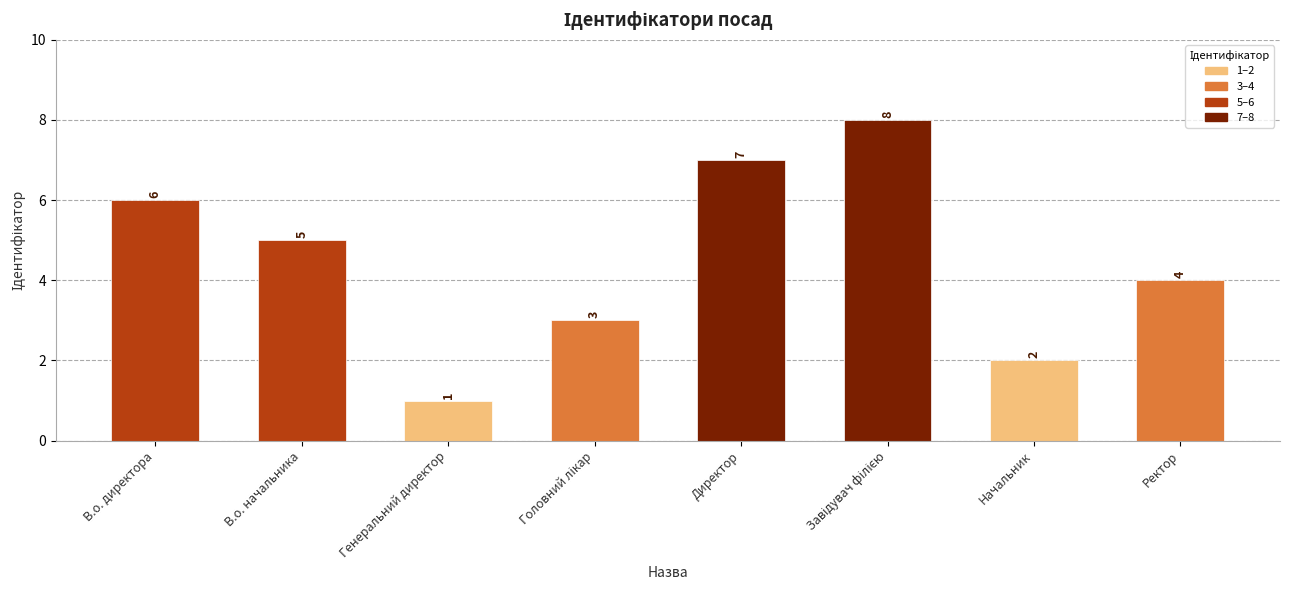

How many bars are there in total?

8